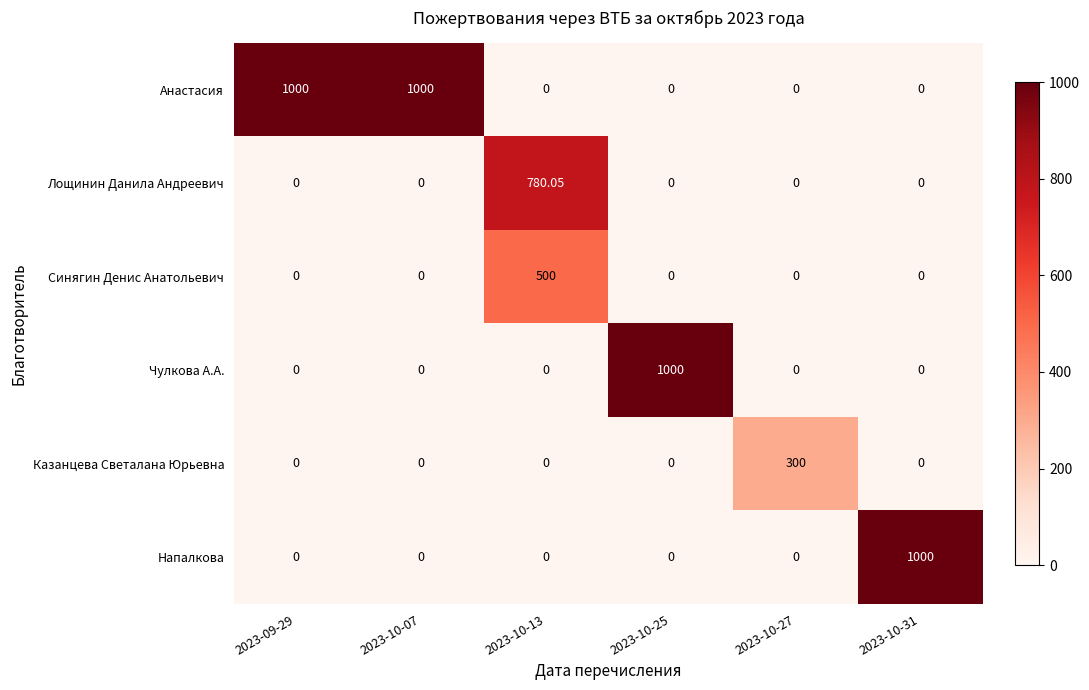

Which series has the largest total across all categories?

Анастасия